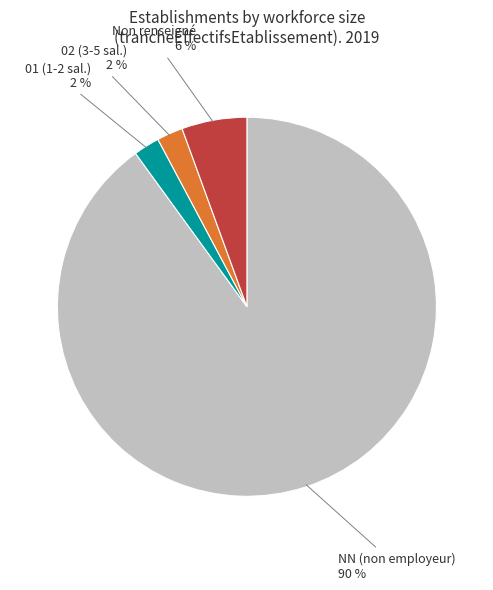

To the nearest percent, what is the average slice percentage?

25%